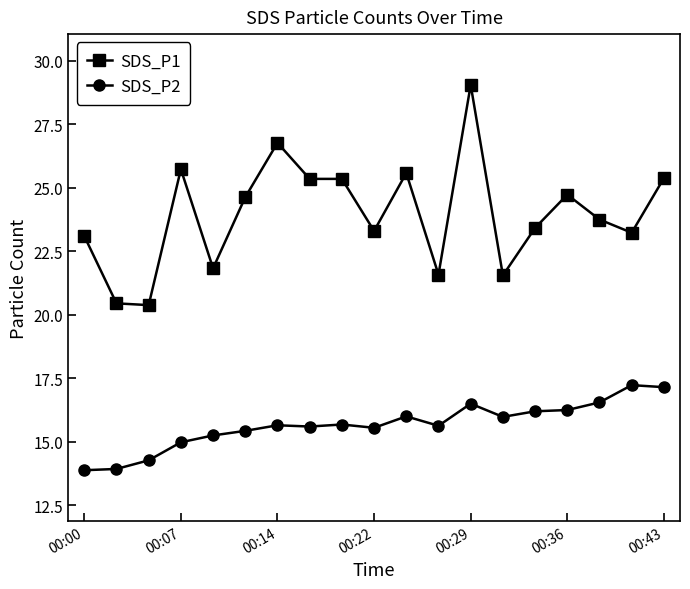

What is the lowest value of the SDS_P1 series?

20.4